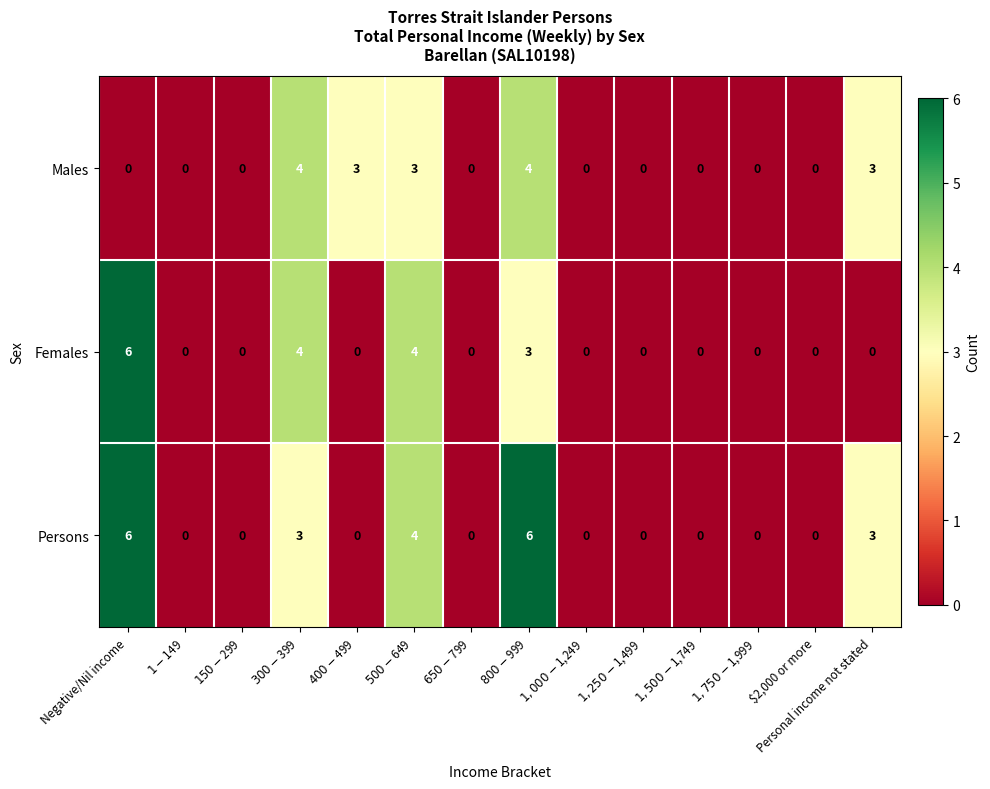

What is the maximum value for Females?

6